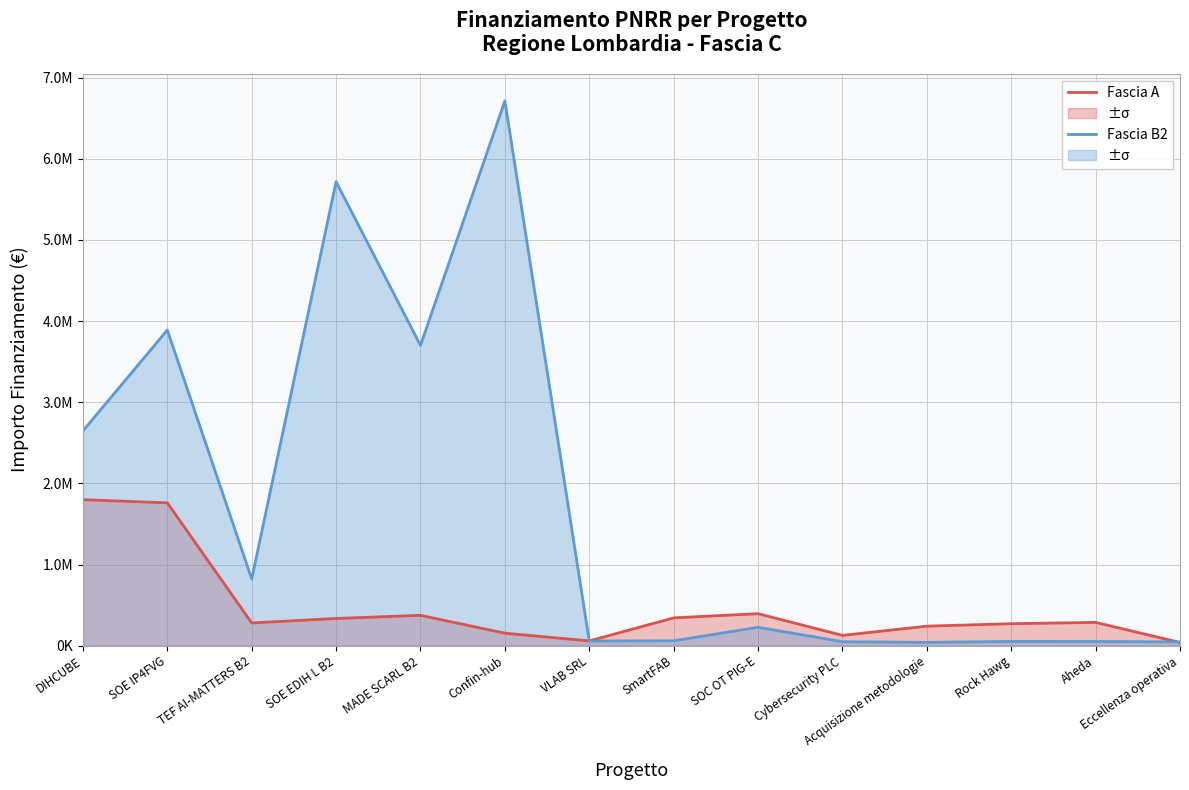

At which label is Fascia B2 closest to 3376831?

MADE SCARL B2